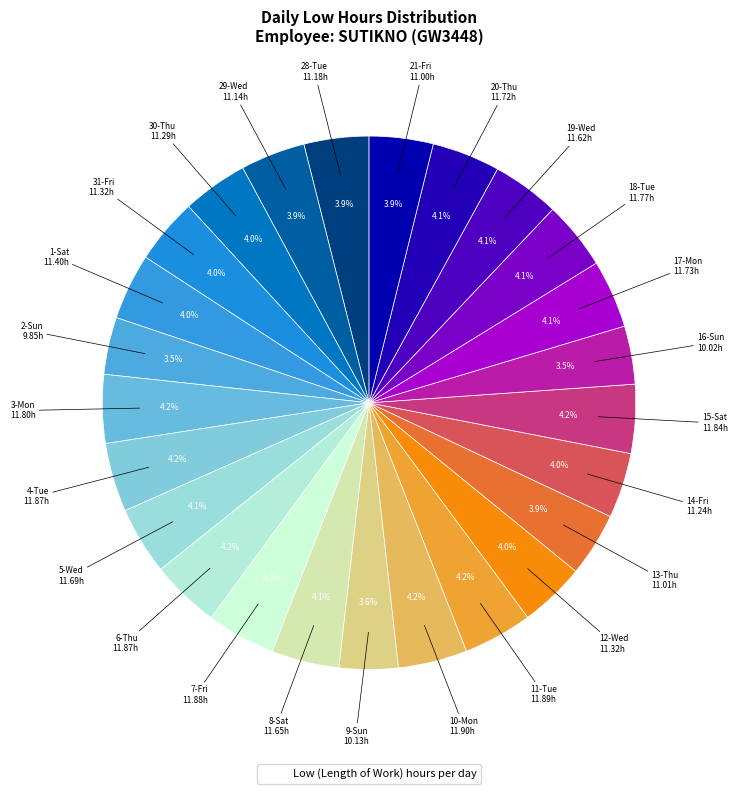

How many segments does this pie chart have?

25